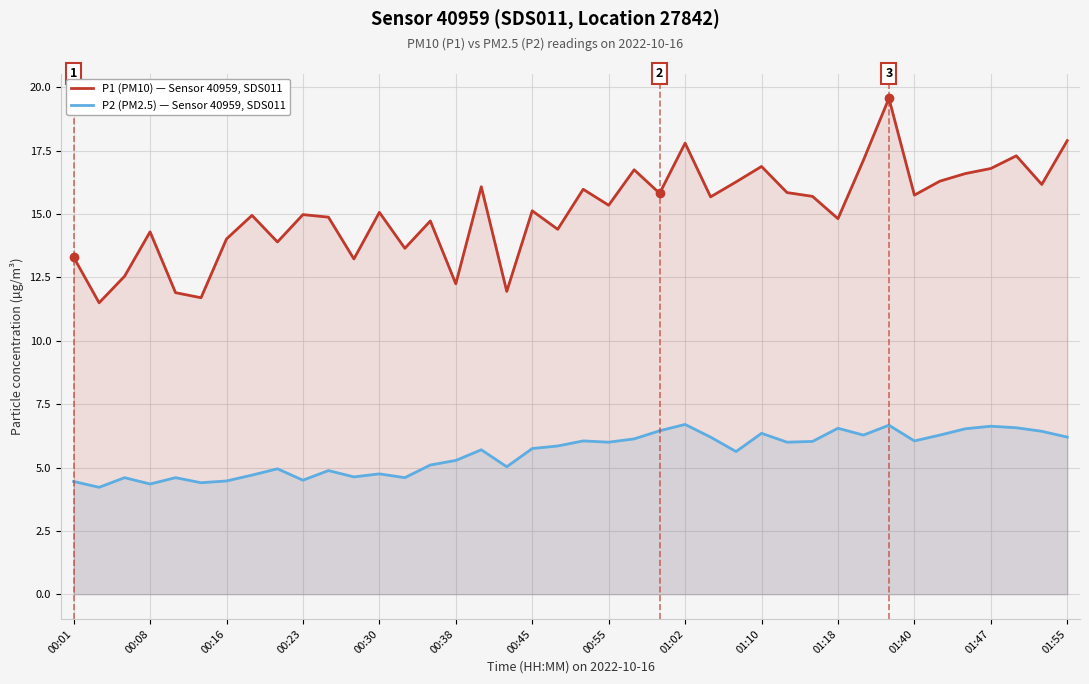

What is the sum of all P2 (PM2.5) values?

222.5